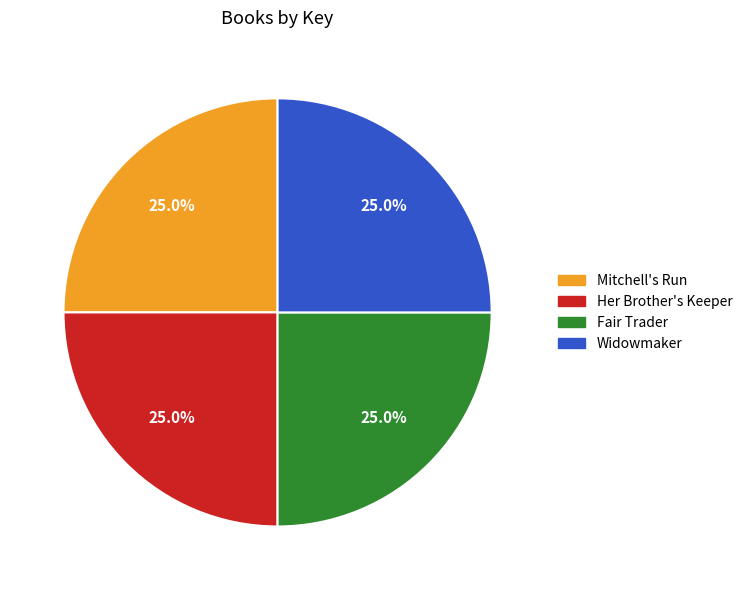

What is the ratio of the value at Her Brother's Keeper to the value at Widowmaker?

1.0